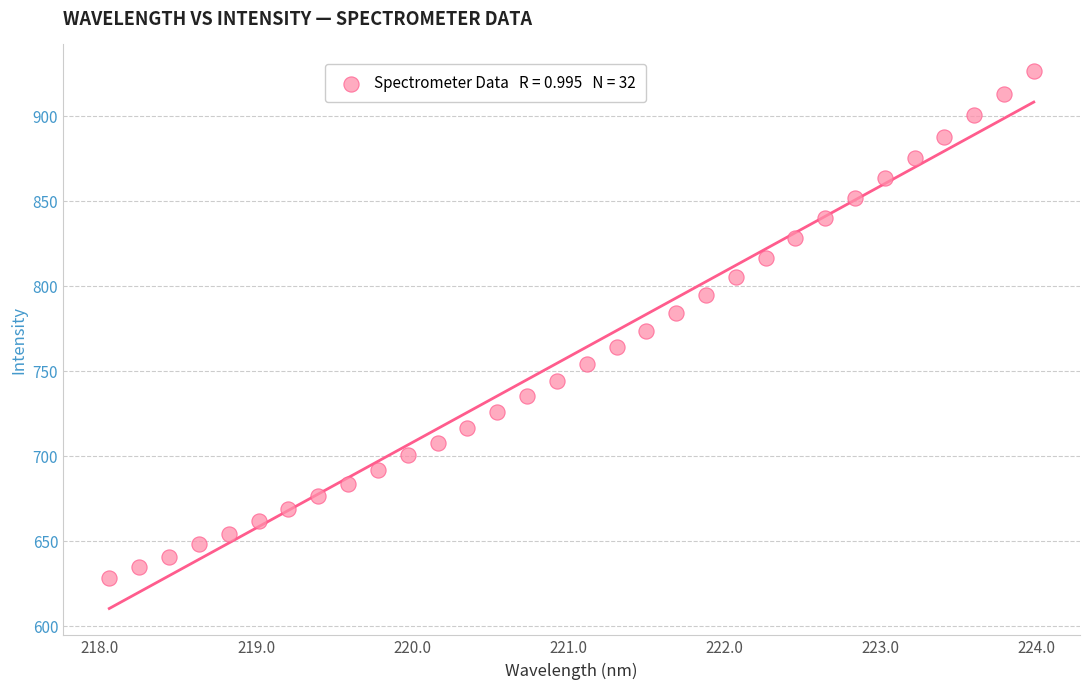

What is the range of X values (max minus min)?

5.9